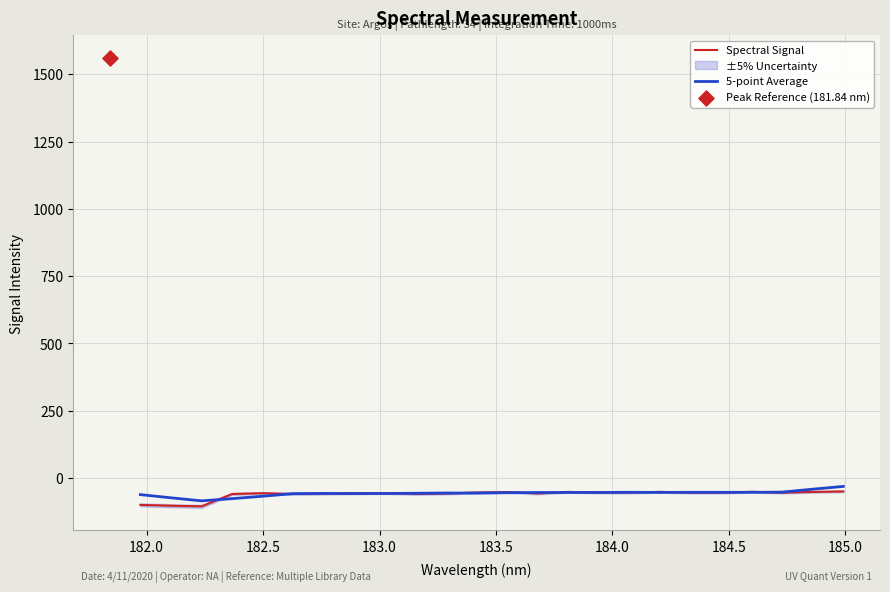

What is the lowest value of the Spectral Signal series?

-105.3